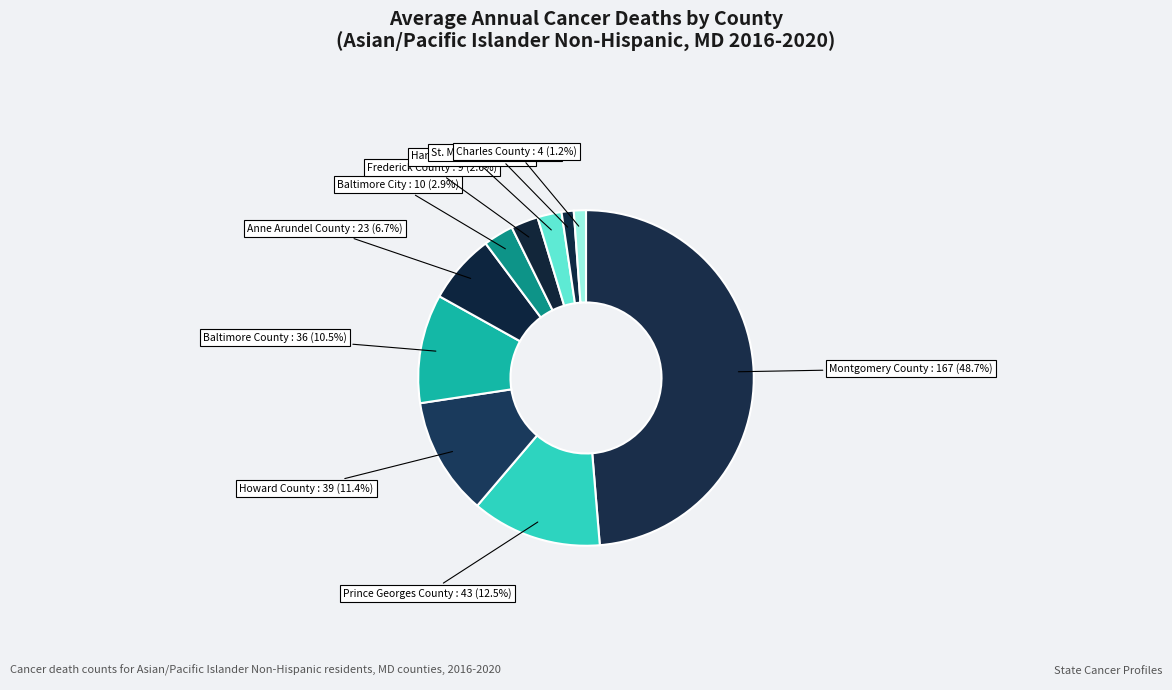

Count the number of slices in the pie.

10